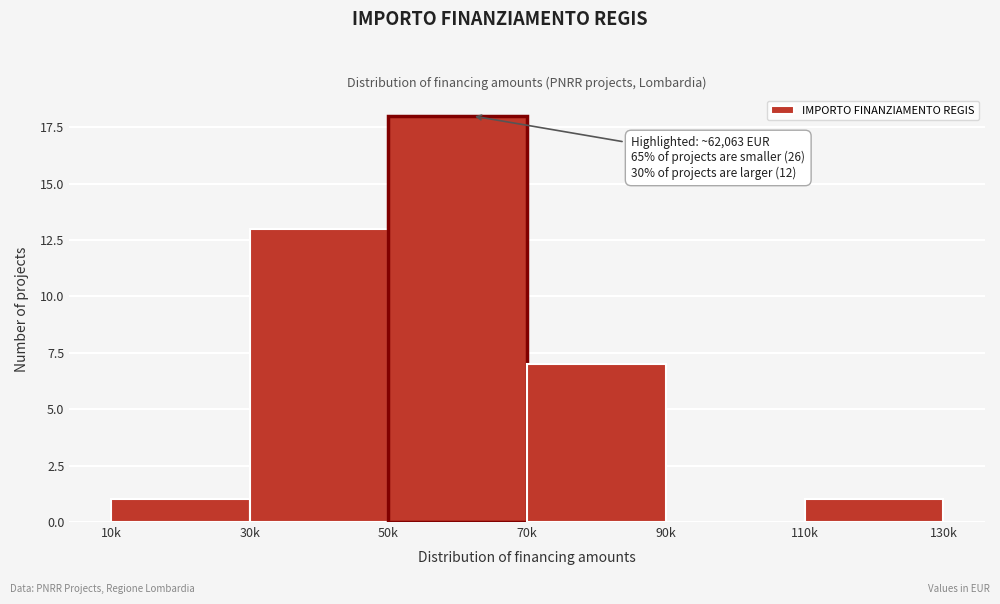

Reading left to right, list all the values displayed in this chart.

10k=1	30k=13	50k=18	70k=7	90k=0	110k=1